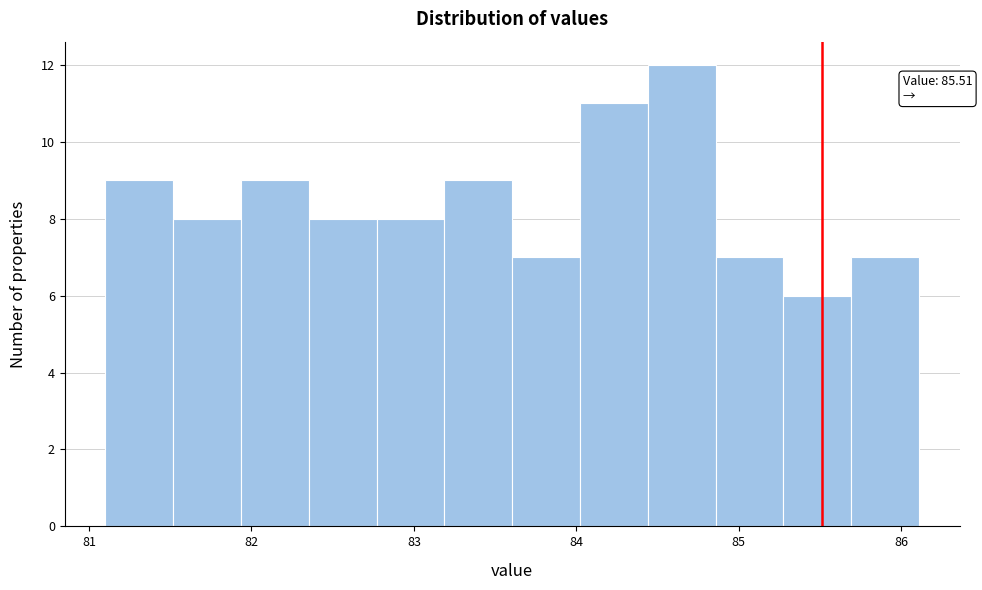

Over which range of the x-axis is the bar tallest?

84.4 to 84.9